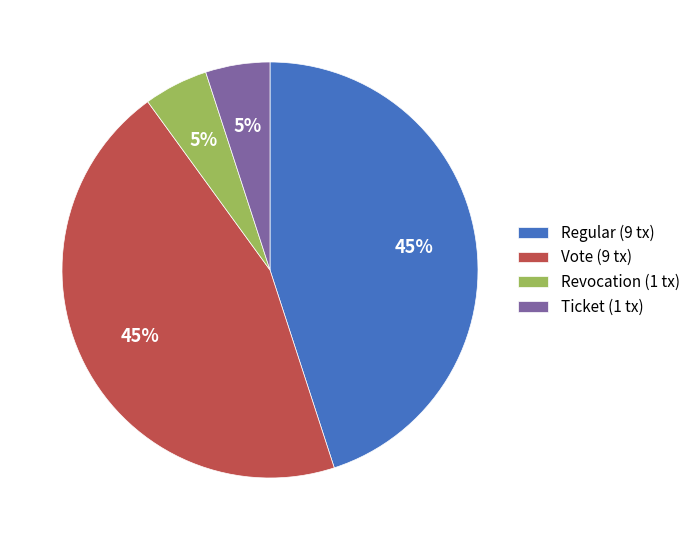

How many segments does this pie chart have?

4